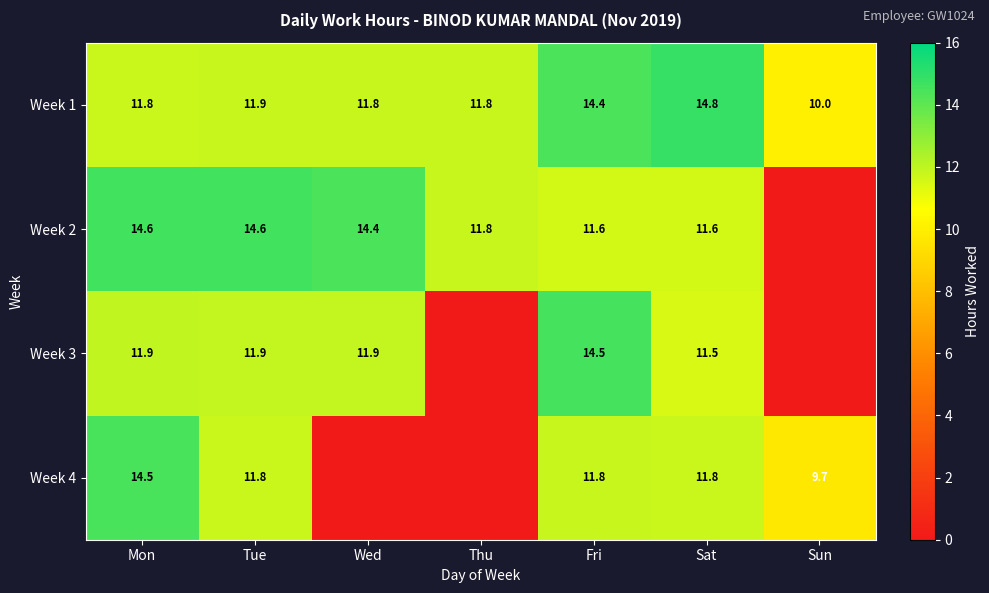

At Fri, list the series in order from smallest to largest.

Week 2, Week 4, Week 1, Week 3